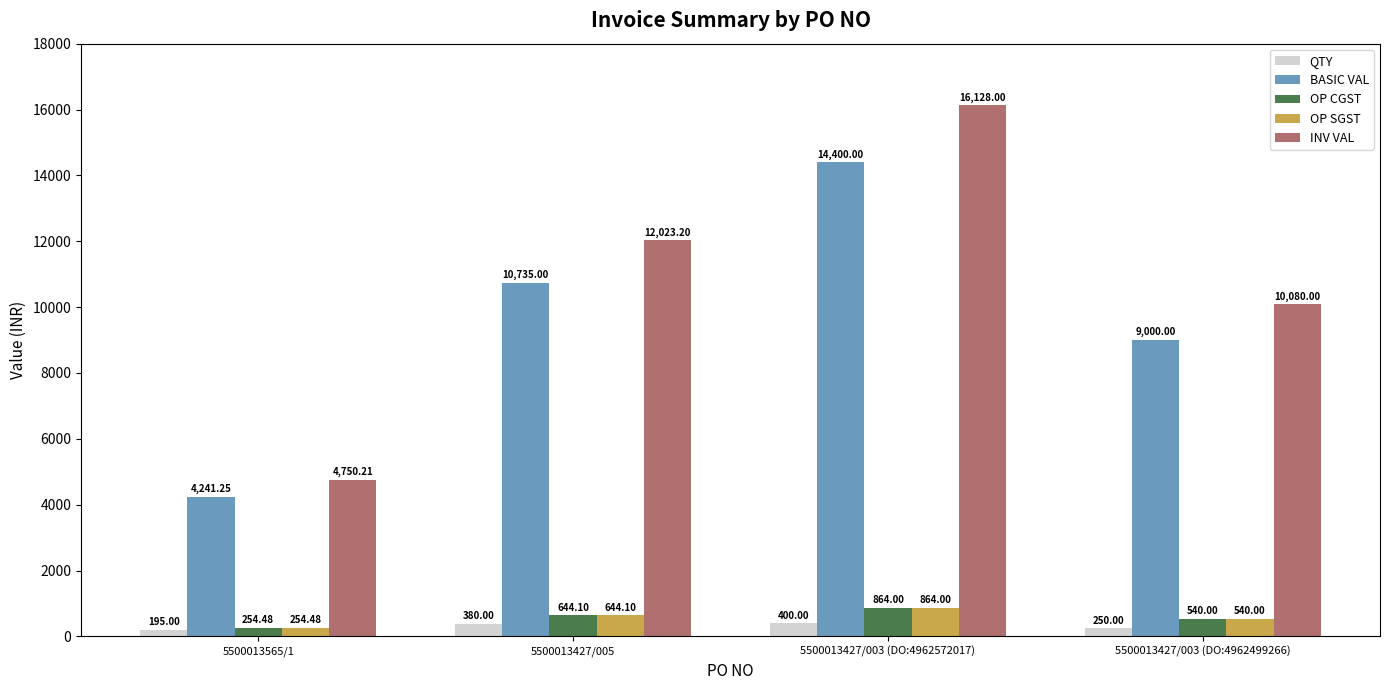

What is the value of the QTY bar at the 2nd from the left?

380.0